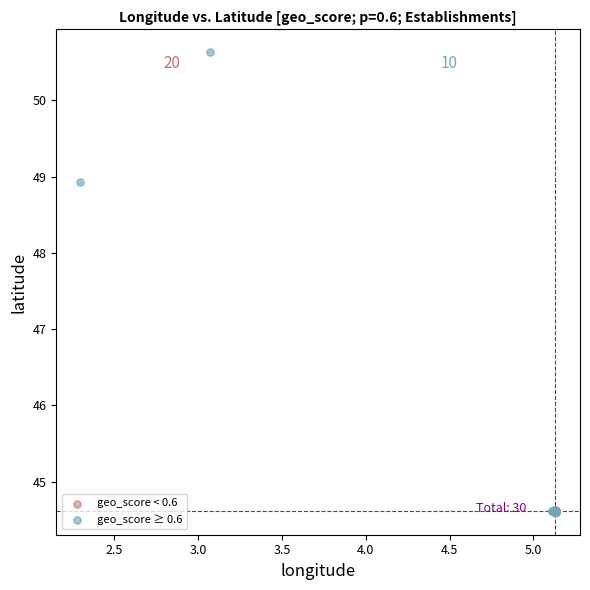

Which series contains the highest Y value?

geo_score ≥ 0.6